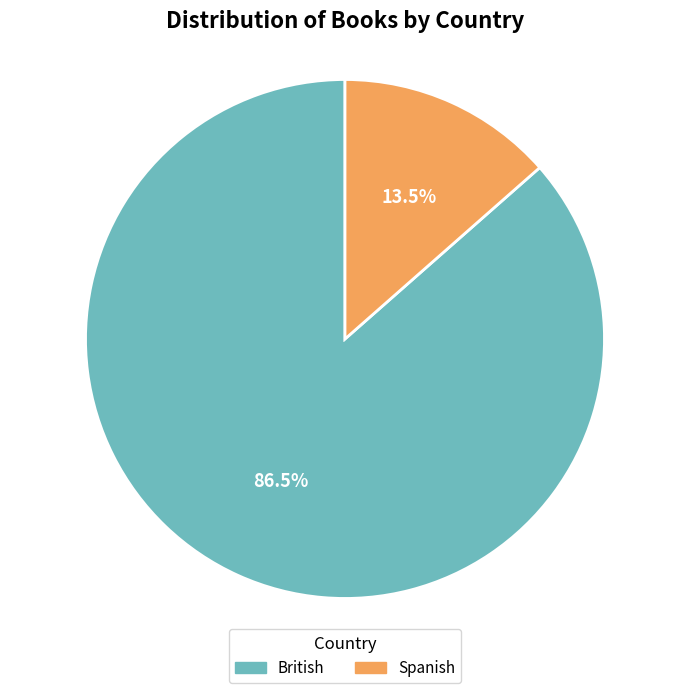

Which category has the smallest portion of the pie?

Spanish